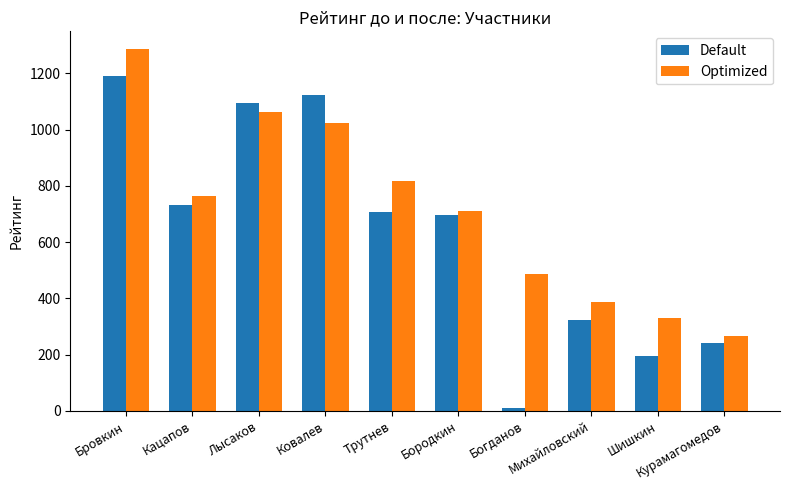

What is the label of the 3rd bar from the right?

Михайловский